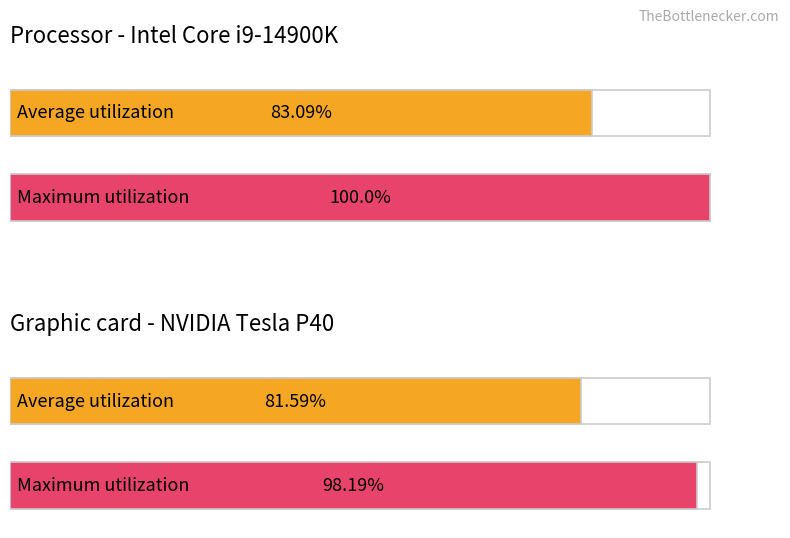

Count the Maximum utilization values in the range 98 to 100.

2